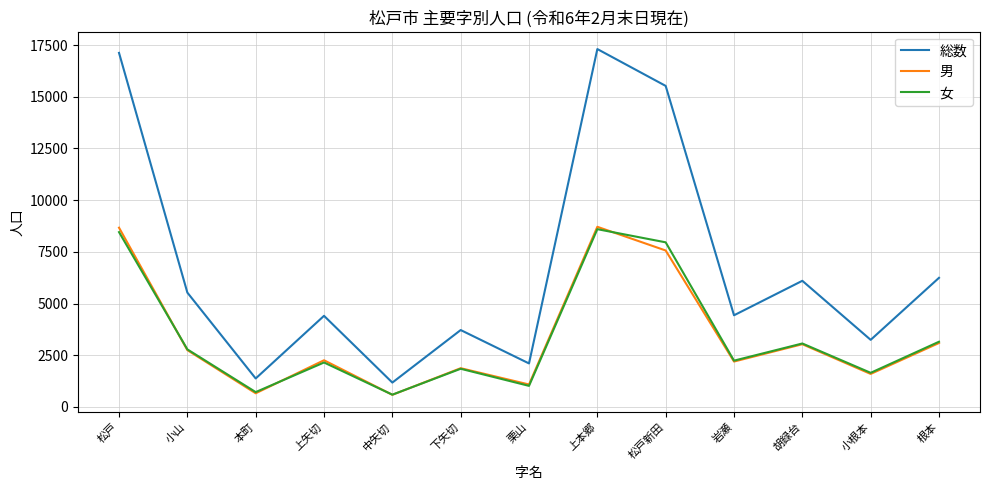

What position from the right is 下矢切?

8